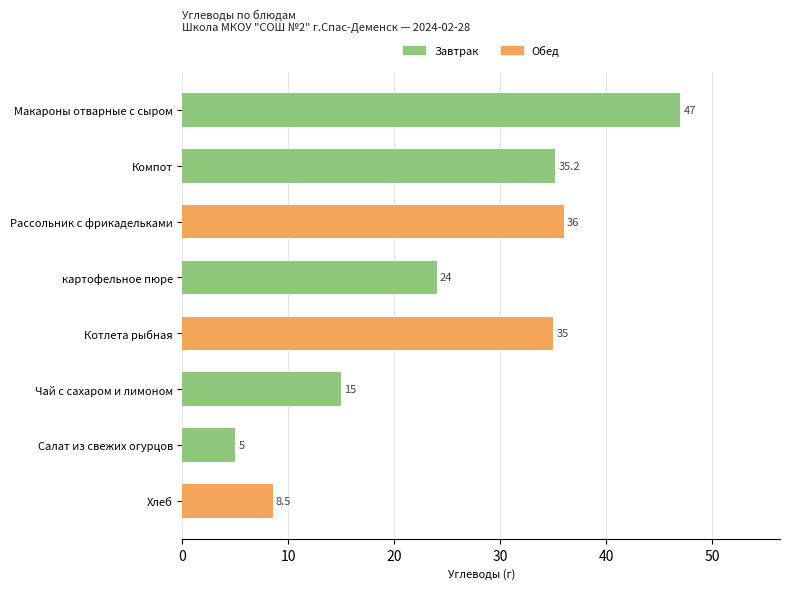

Reading bottom to top, extract all data points from this chart.

Хлеб=8.5	Салат из свежих огурцов=5.0	Чай с сахаром и лимоном=15.0	Котлета рыбная=35.0	картофельное пюре=24.0	Рассольник с фрикадельками=36.0	Компот=35.2	Макароны отварные с сыром=47.0